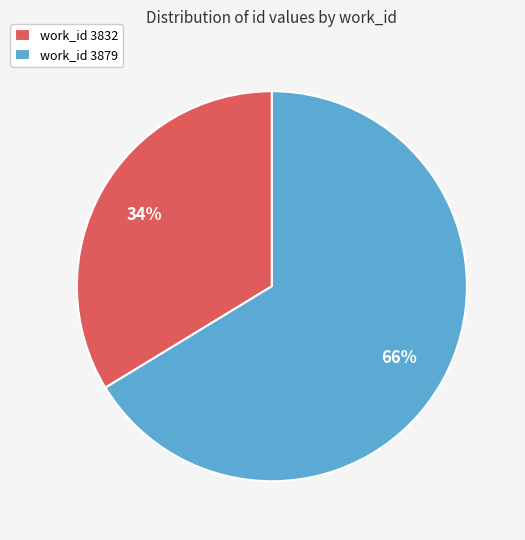

Between work_id 3832 and work_id 3879, which is larger?

work_id 3879